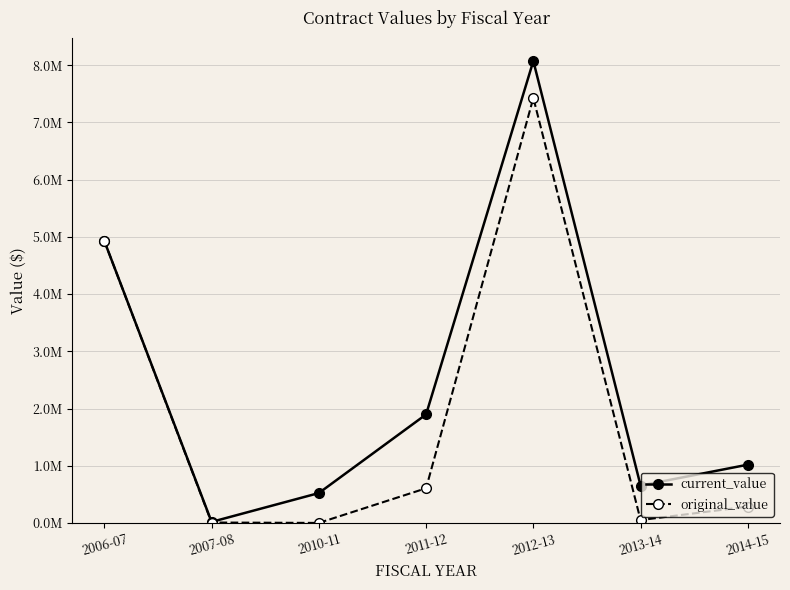

Which series has the largest total across all categories?

current_value